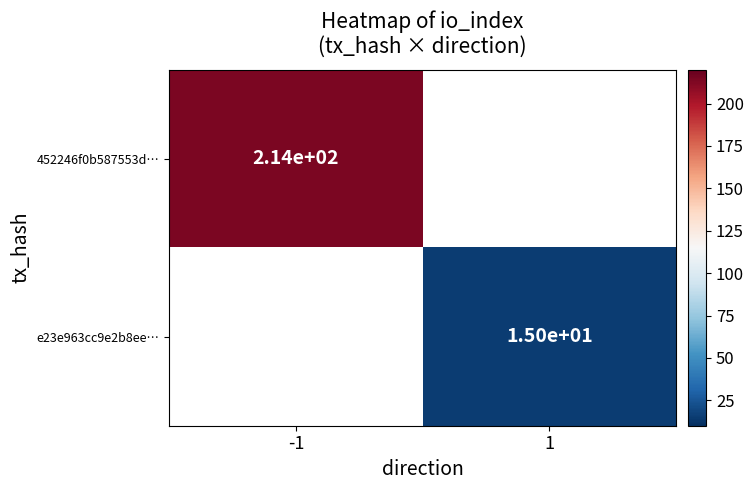

Between 1 and -1, which is larger?

-1